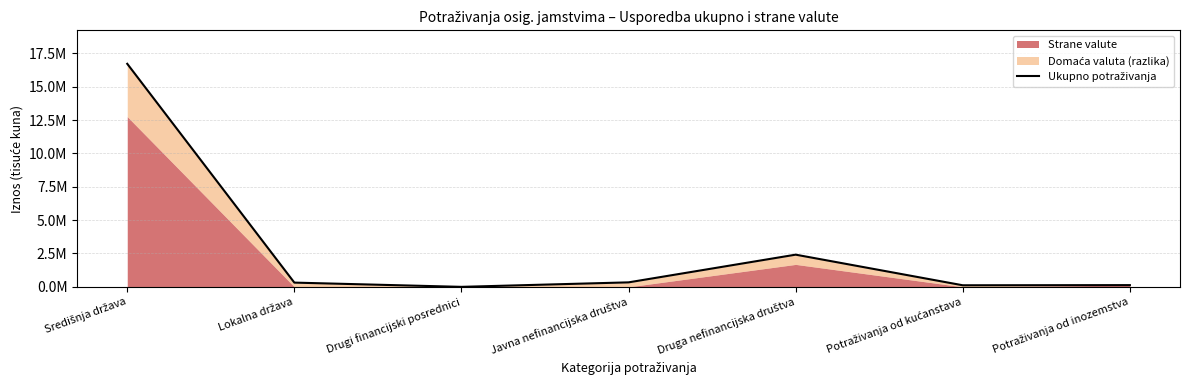

What is the sum of the values at Potraživanja od kućanstava and Potraživanja od inozemstva?

247087